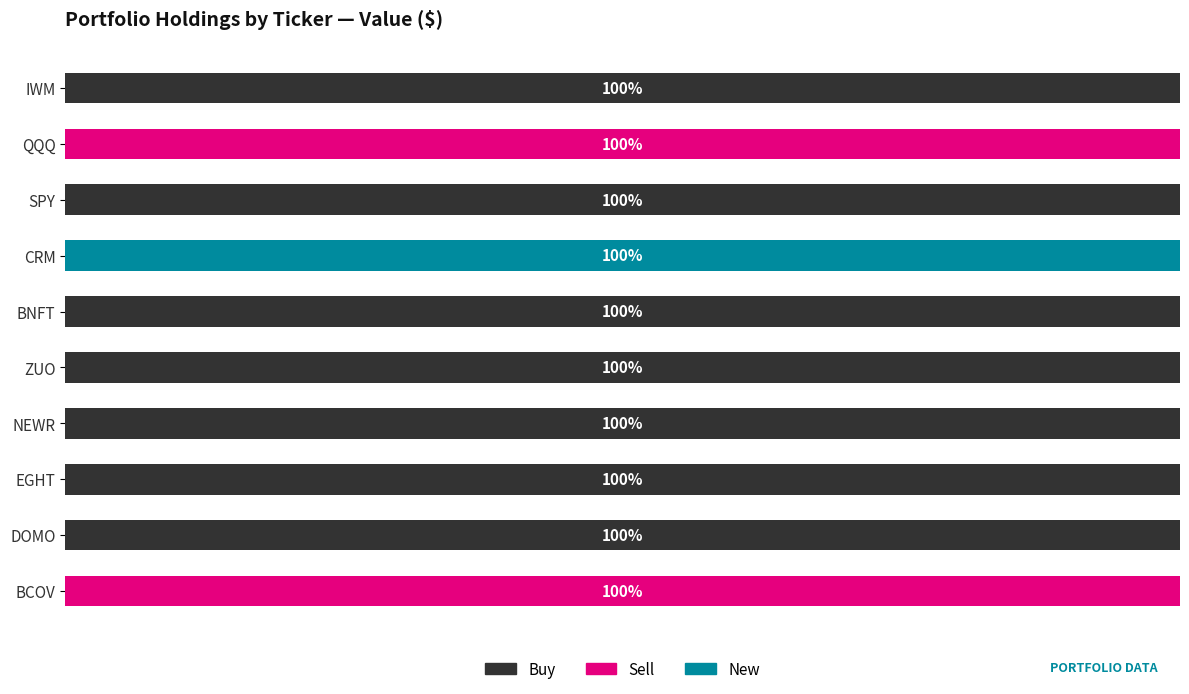

What are all the series names shown in the legend?

Buy, Sell, New